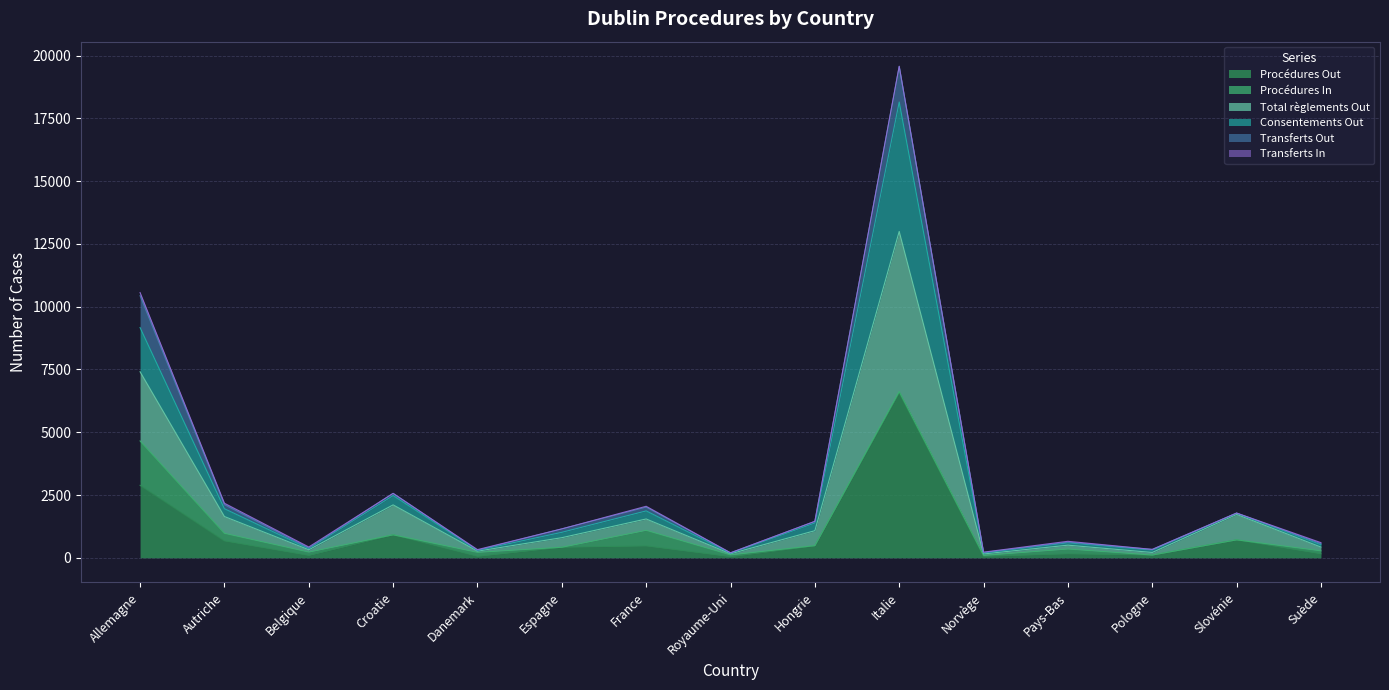

At which category is the sum across all series the highest?

Italie